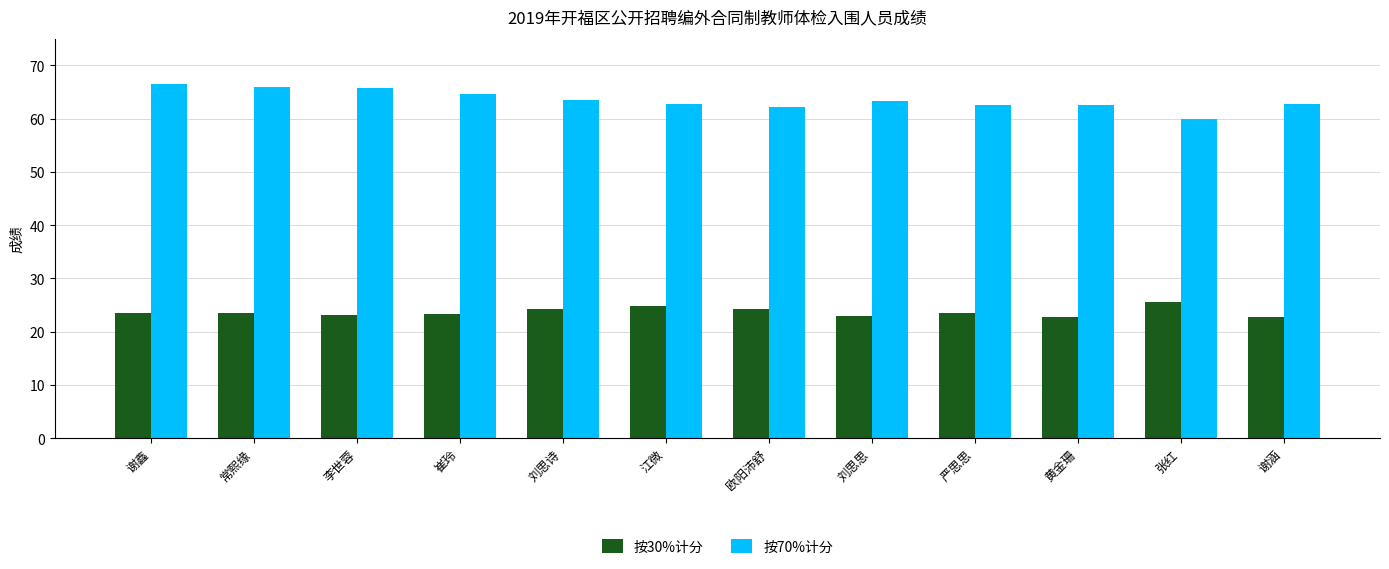

What is the label of the 2nd bar from the left?

常熙缘